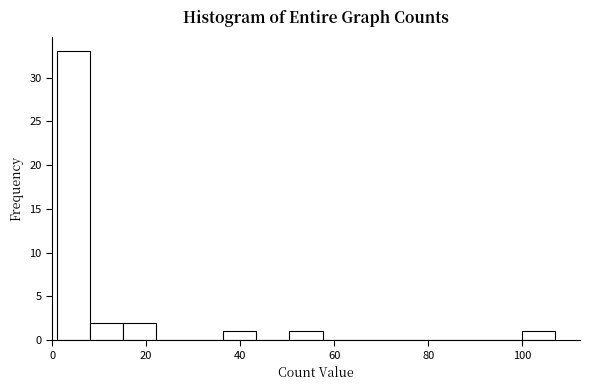

Read against the x-axis, roughly where is the centre of the tallest bar?

4